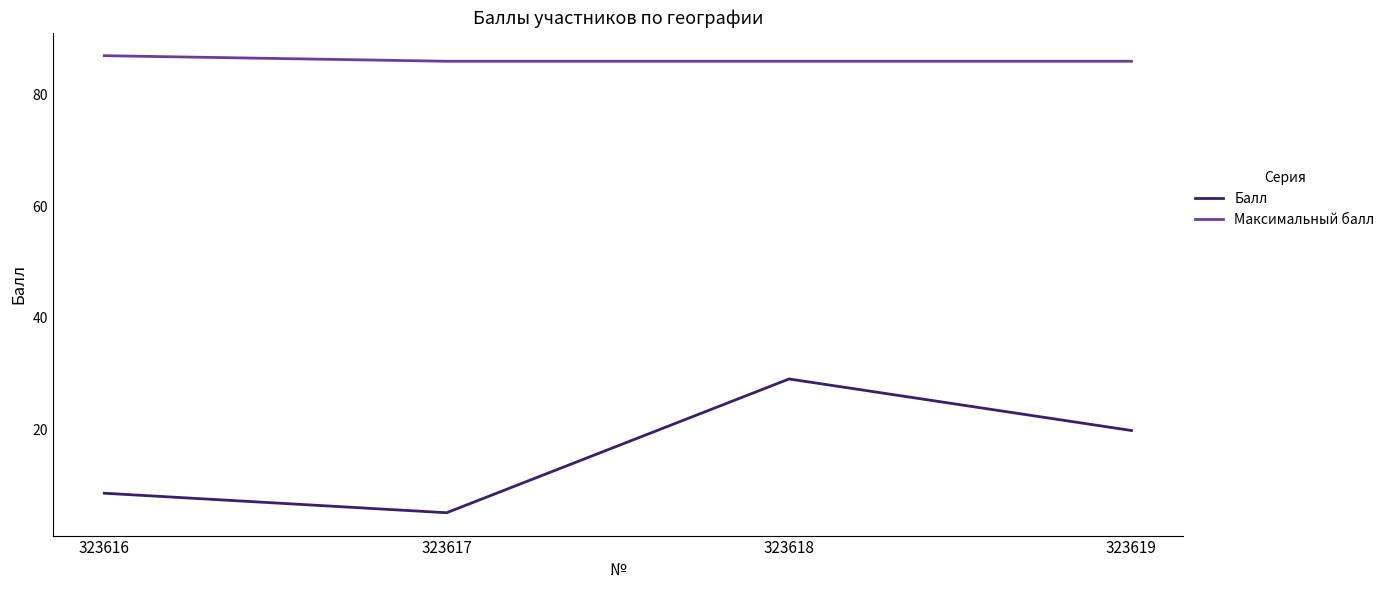

What is the sum of all Максимальный балл values?

345.0